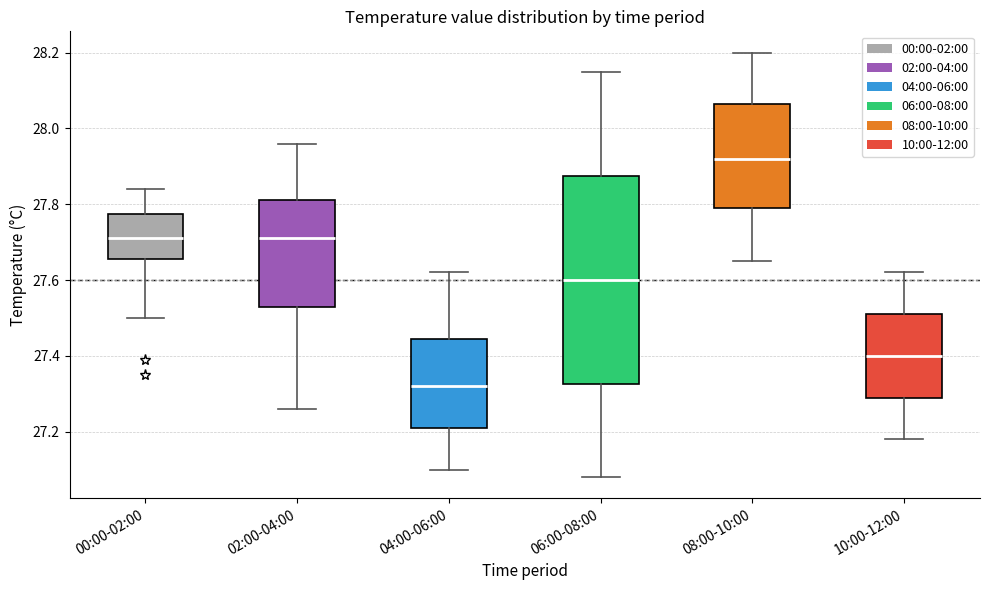

Where is the upper edge of the box for 04:00-06:00 on the y-axis? The values are not printed on the chart, so give them approximately, as read against the axis.

27.44